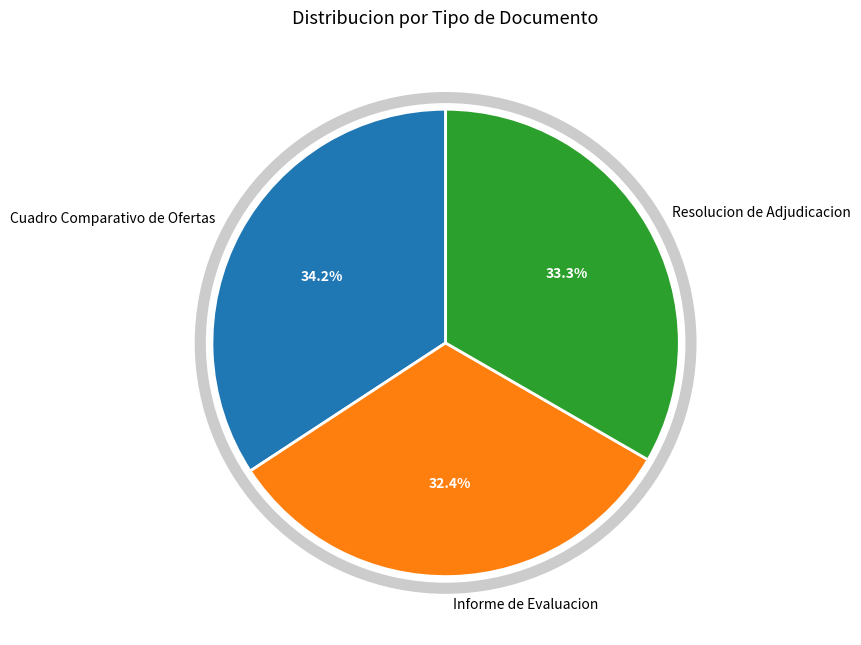

Does any single category account for the majority?

No